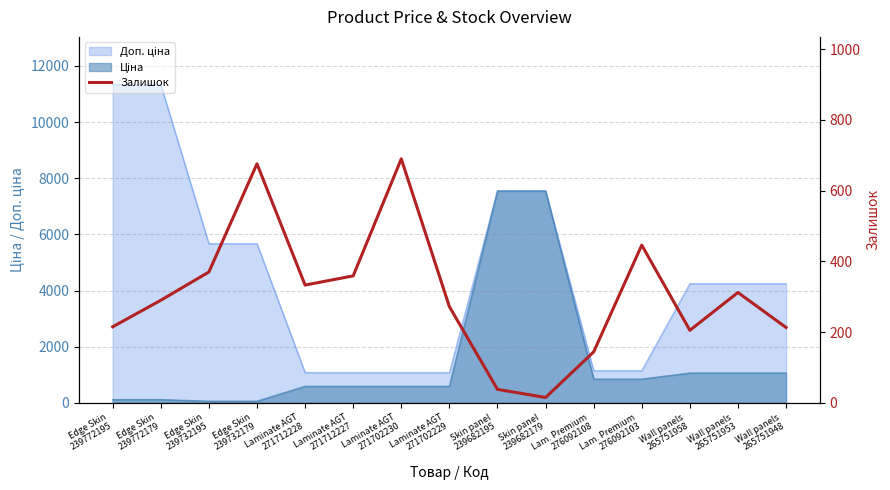

At which label is the value closest to 352?

Laminate AGT
271712227